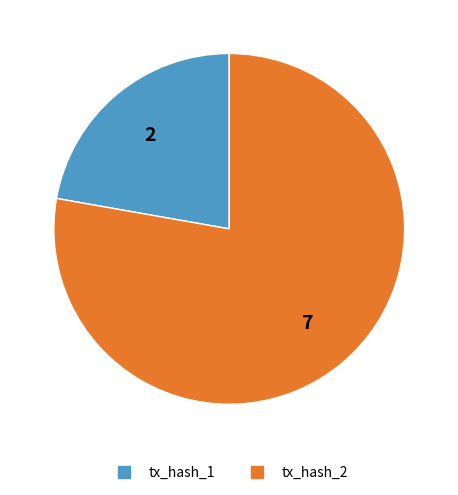

Which category has the biggest portion of the pie?

tx_hash_2